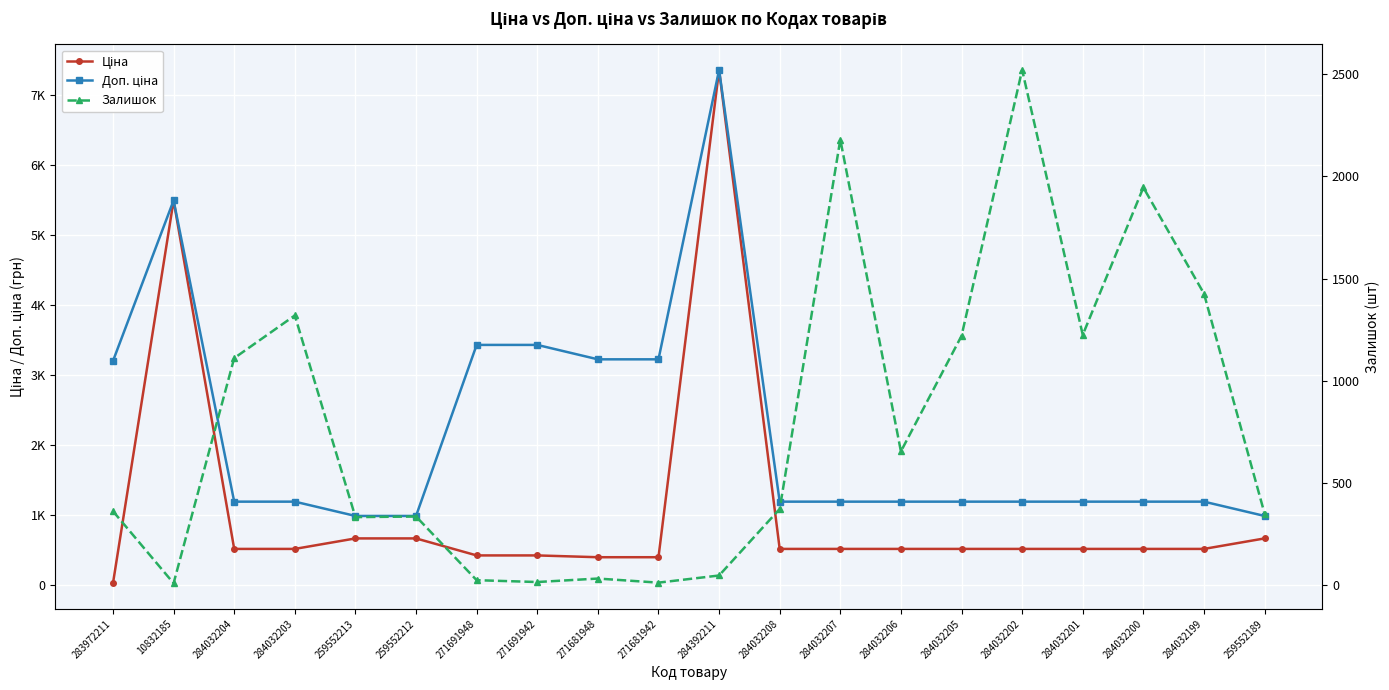

The Ціна series shows 522.2 at 284032202. True or false?

True